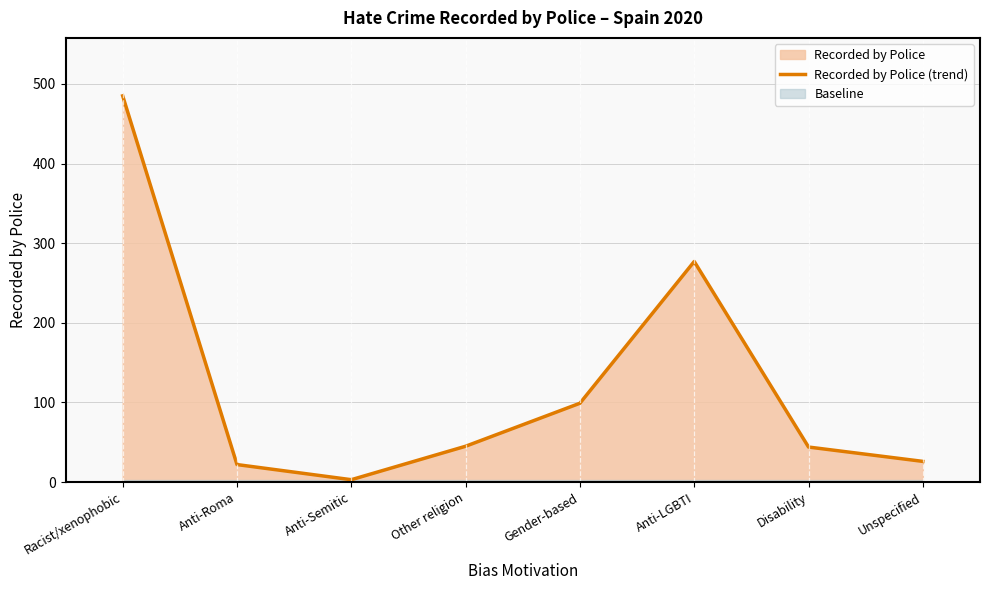

What is the smallest value displayed?

3